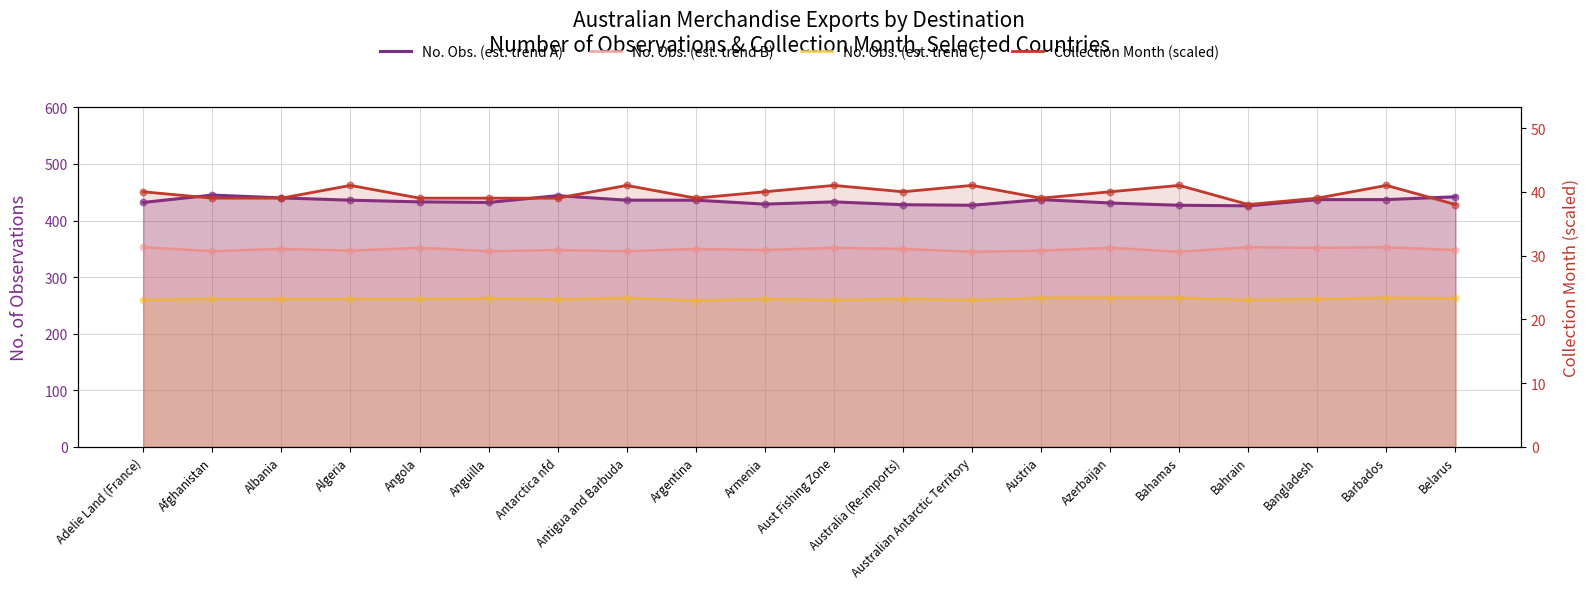

Which series contains the highest Y value?

No. Obs. (est. trend A)